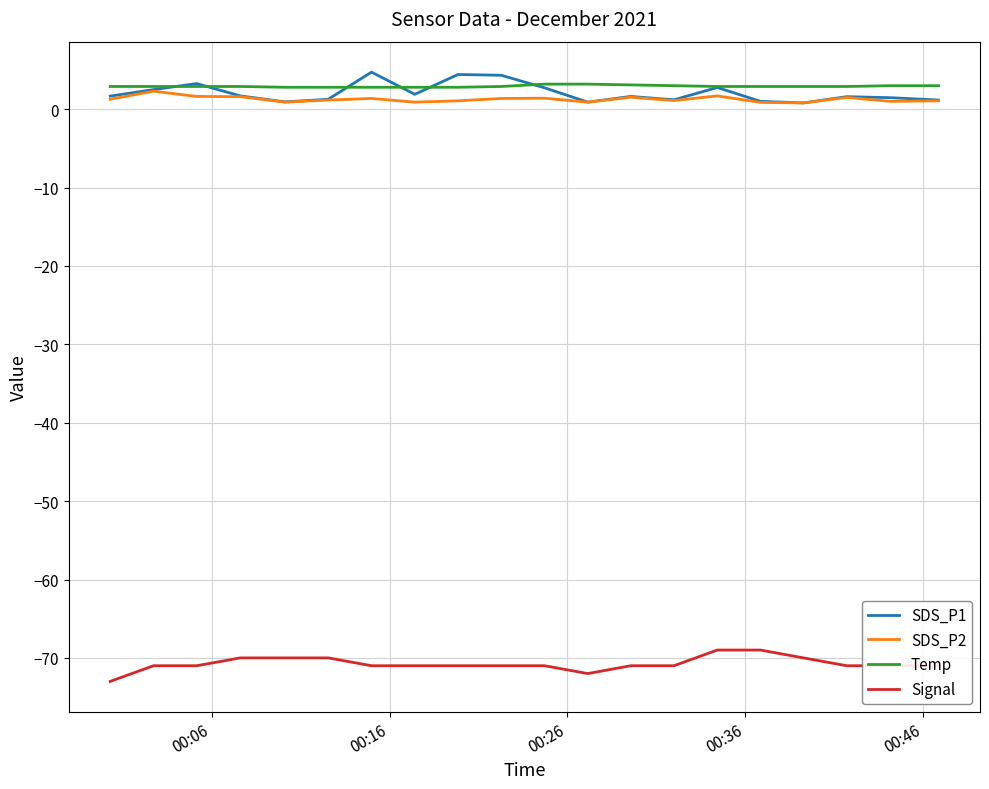

What is the maximum value for SDS_P1?

4.7